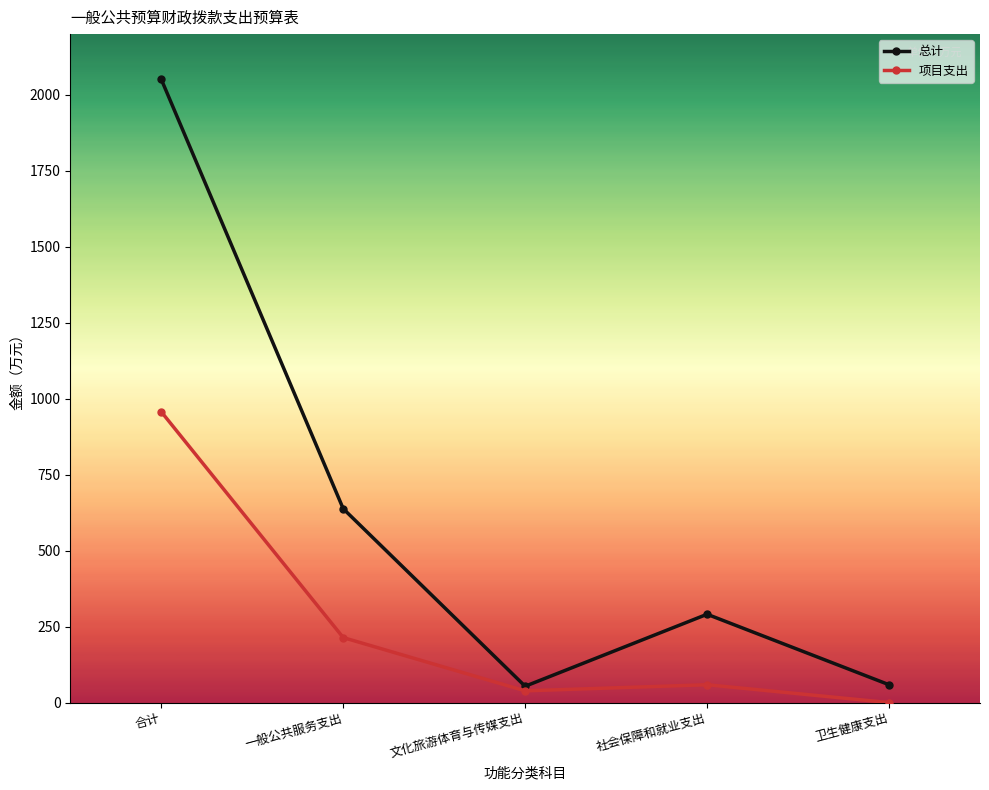

What is the maximum value for 项目支出?

957.1